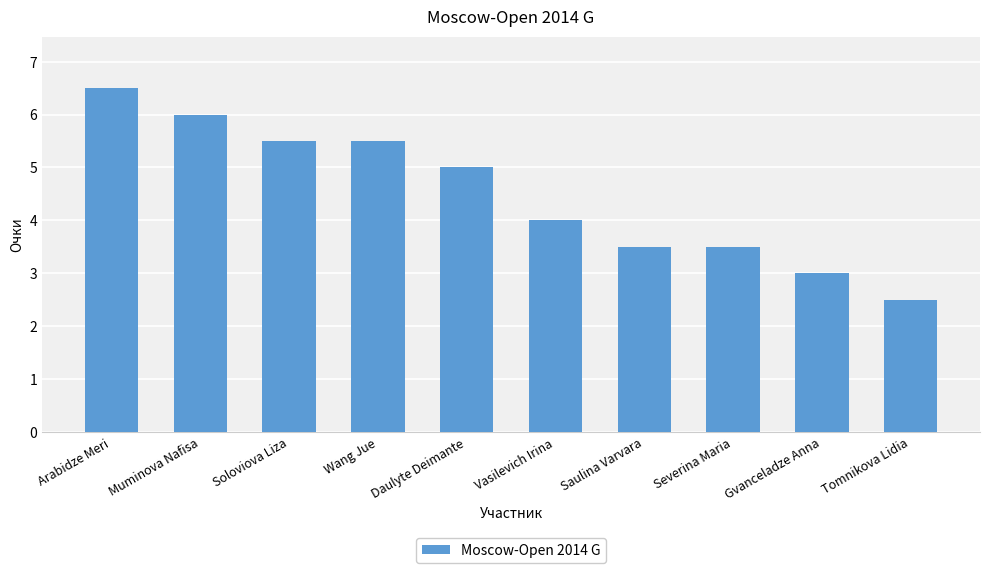

How many categories are shown in the chart?

10